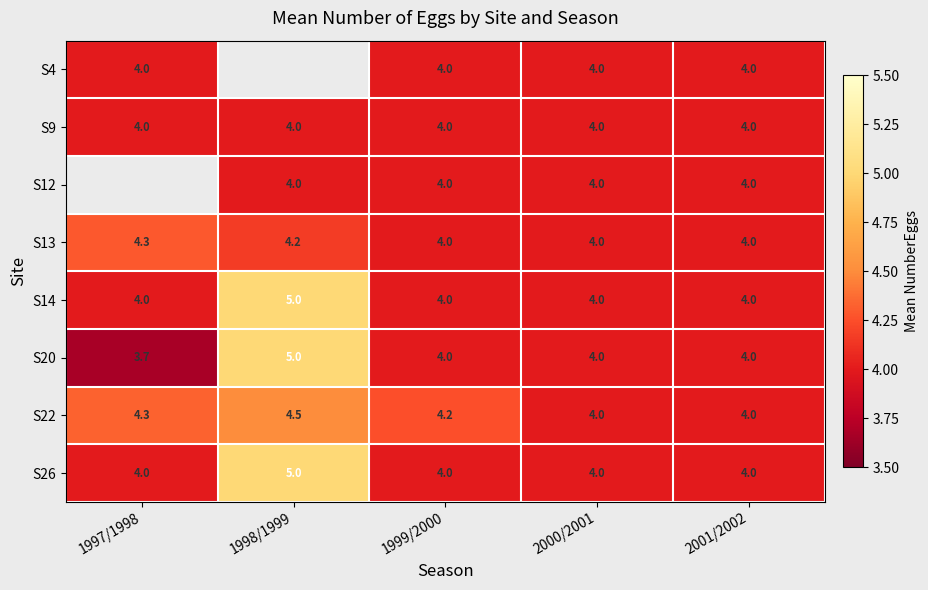

Which series changed the most between 1999/2000 and 2001/2002?

S22